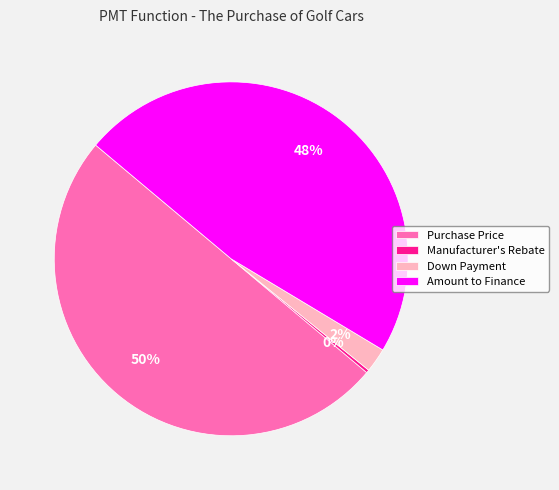

Does Amount to Finance account for over 50% of the chart?

No